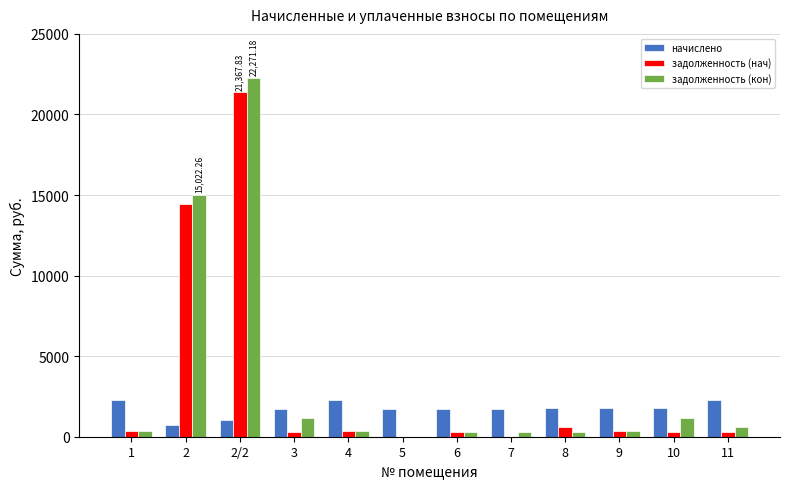

Between 2 and 8, which series saw the biggest shift?

задолженность (кон)